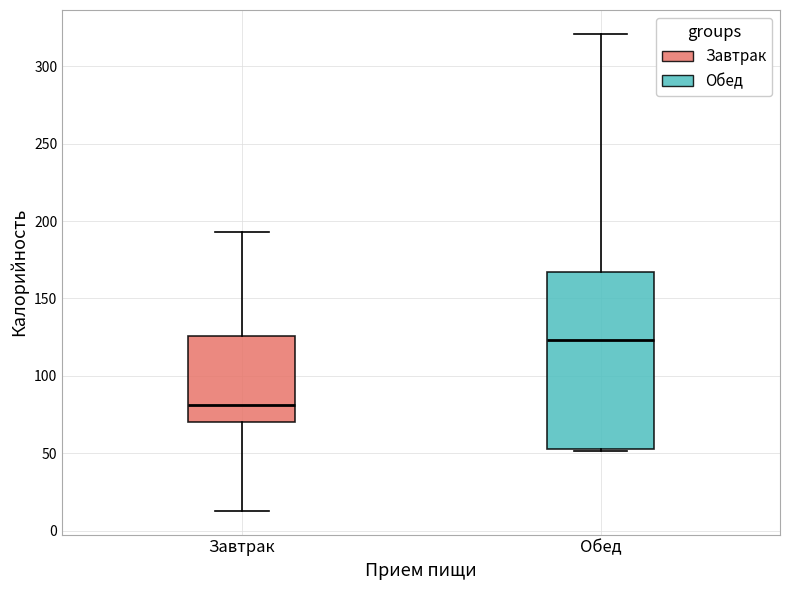

Reading left to right, transcribe this box plot: for each box, give where its median line is, the range the box spans, and where its two whiskers end, as read against the y-axis. The values are not printed on the chart, so give them approximately, as read against the axis.

Завтрак: median 80, box 70 to 125, whiskers 15 to 195
Обед: median 125, box 55 to 165, whiskers 50 to 320